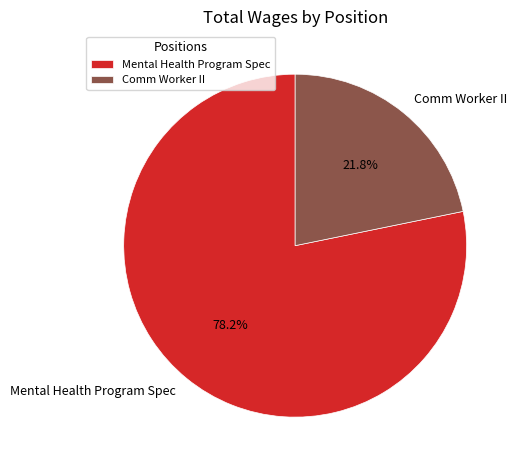

Between Mental Health Program Spec and Comm Worker II, which is larger?

Mental Health Program Spec